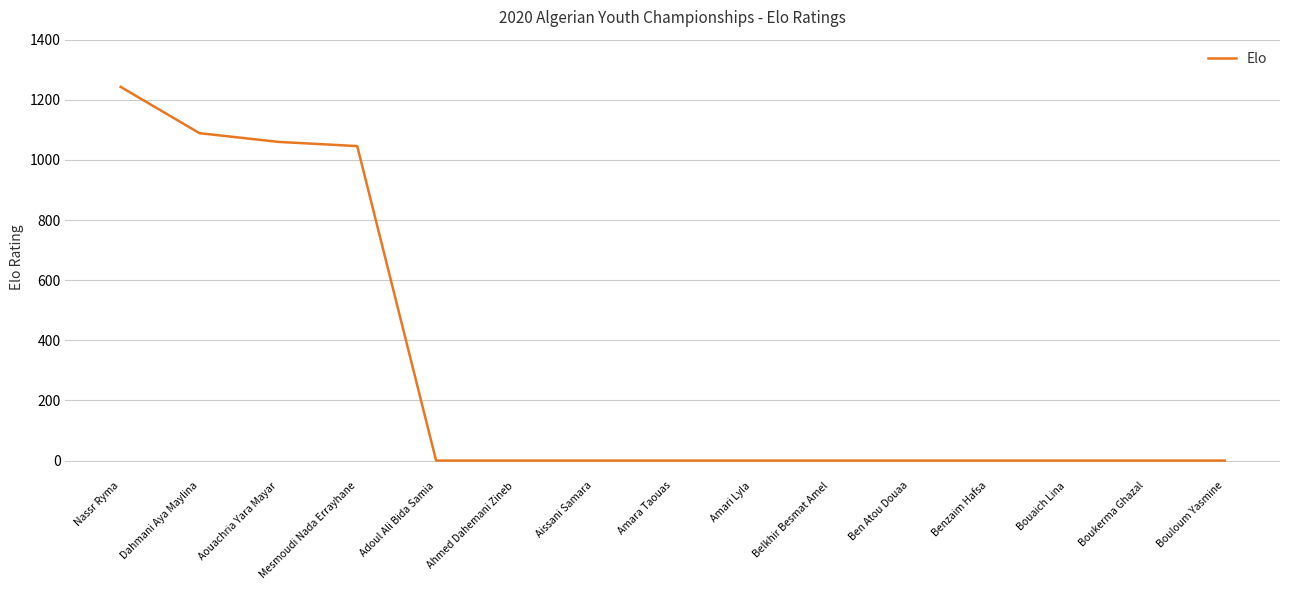

Reading right to left, list all the values displayed in this chart.

0	0	0	0	0	0	0	0	0	0	0	1046	1060	1089	1243